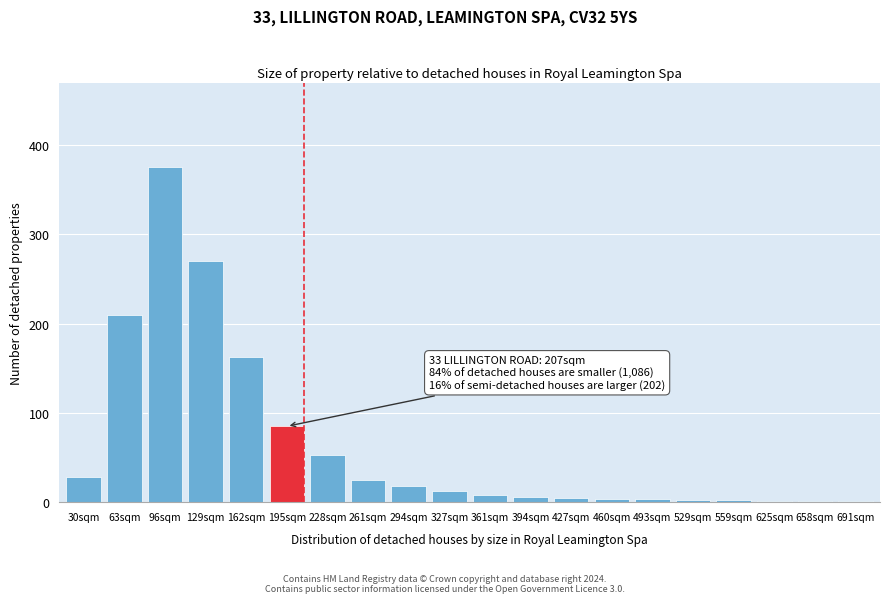

The value at 195sqm is 85. True or false?

True